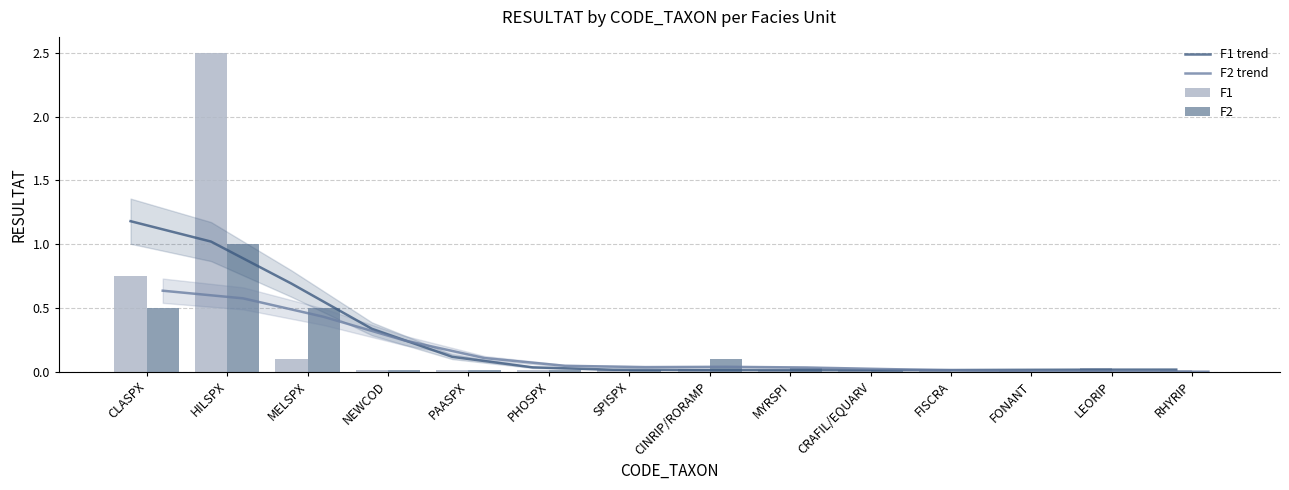

What are all the series names shown in the legend?

F1 trend, F2 trend, F1, F2